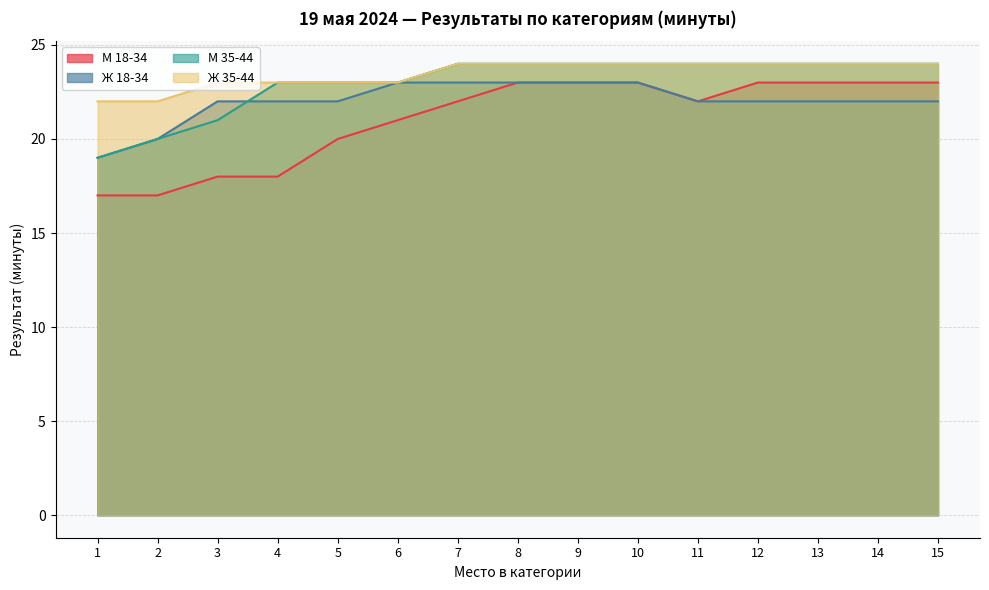

What are all the series names shown in the legend?

М 18-34, Ж 18-34, М 35-44, Ж 35-44